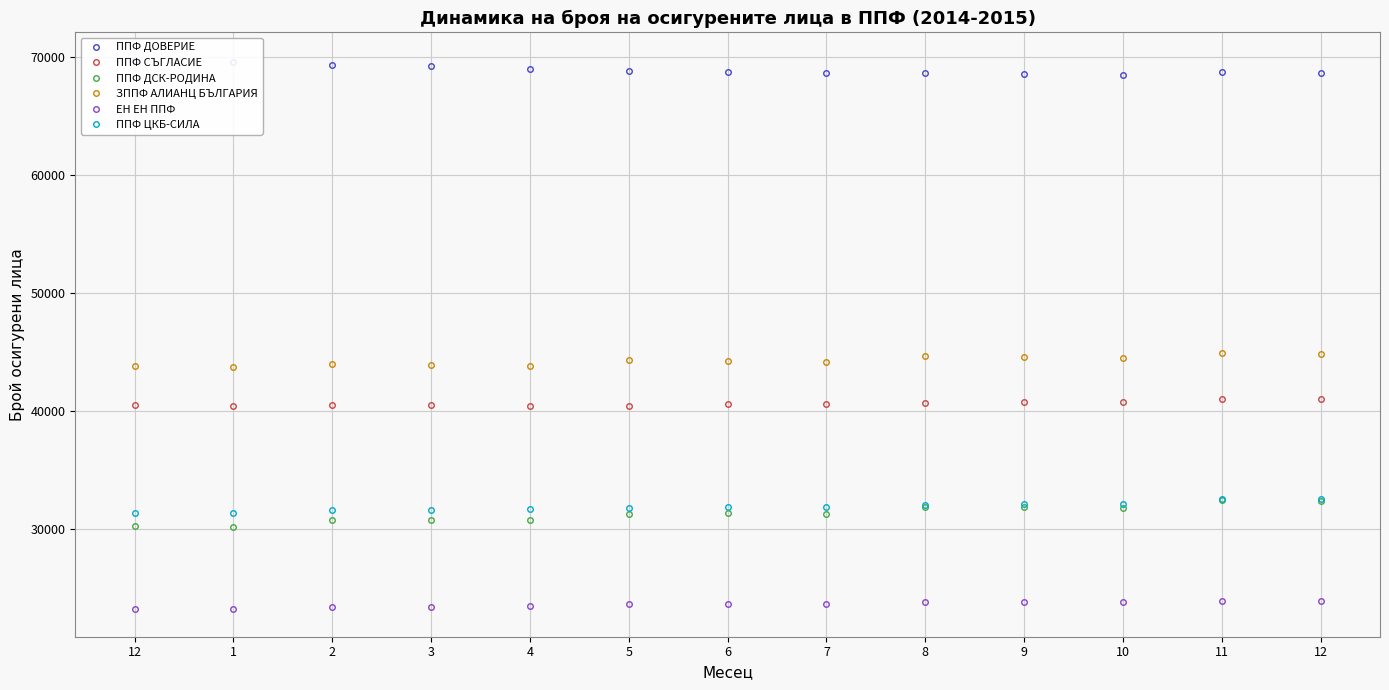

Is the value of ППФ СЪГЛАСИЕ at 8 greater than the value of ЗППФ АЛИАНЦ БЪЛГАРИЯ at 2?

No